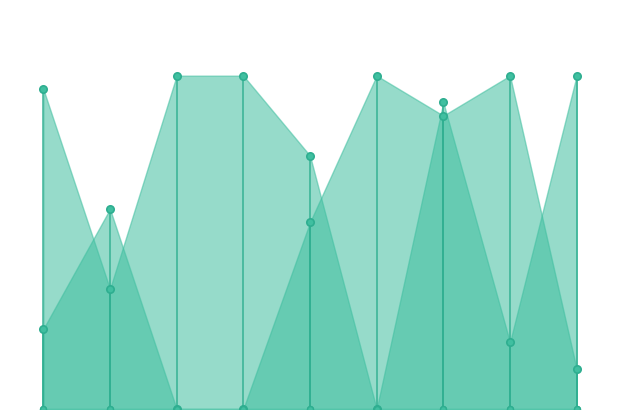

What are all the series names shown in the legend?

Score 1, Score 2